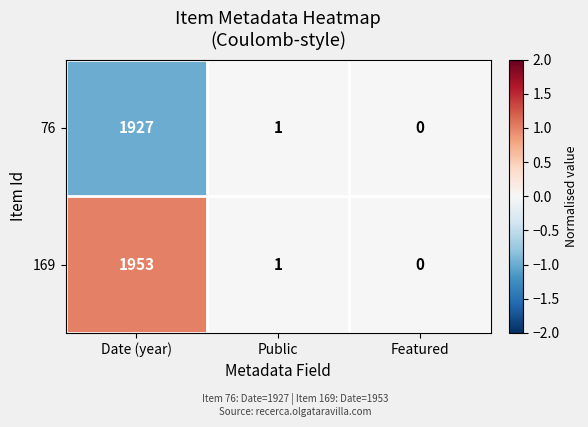

Is it true that 169 equals 2 at Public?

False